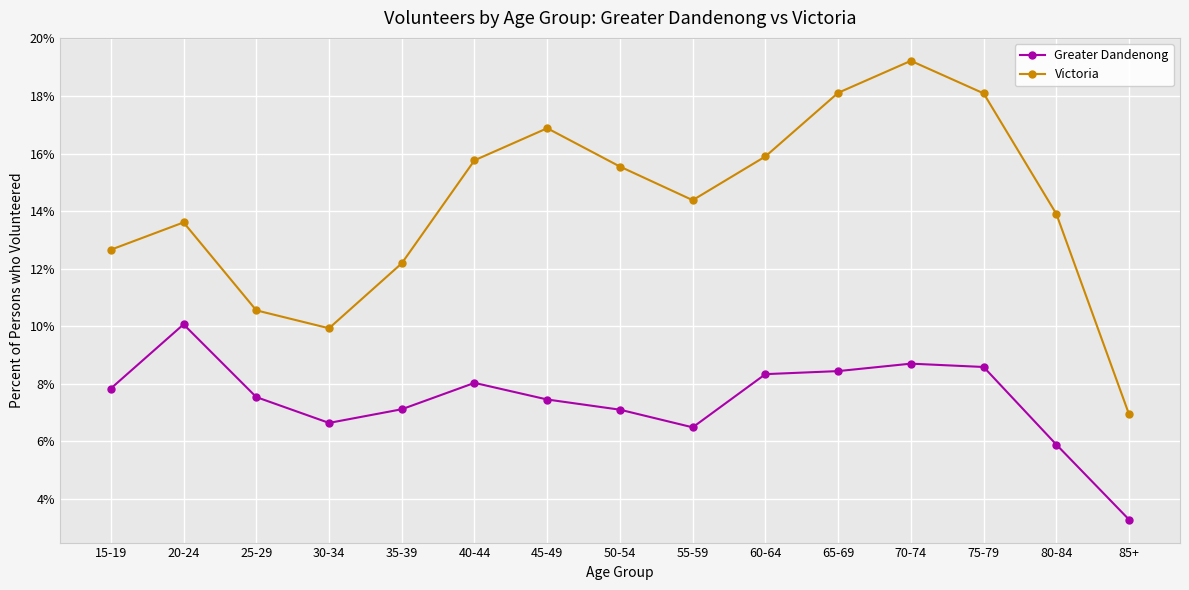

True or false: Greater Dandenong and Victoria intersect in this chart.

False